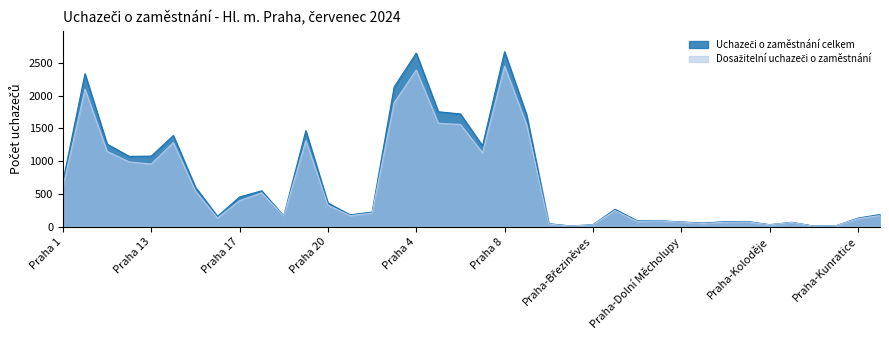

What is the average value of the Dosažitelní uchazeči o zaměstnání series?

645